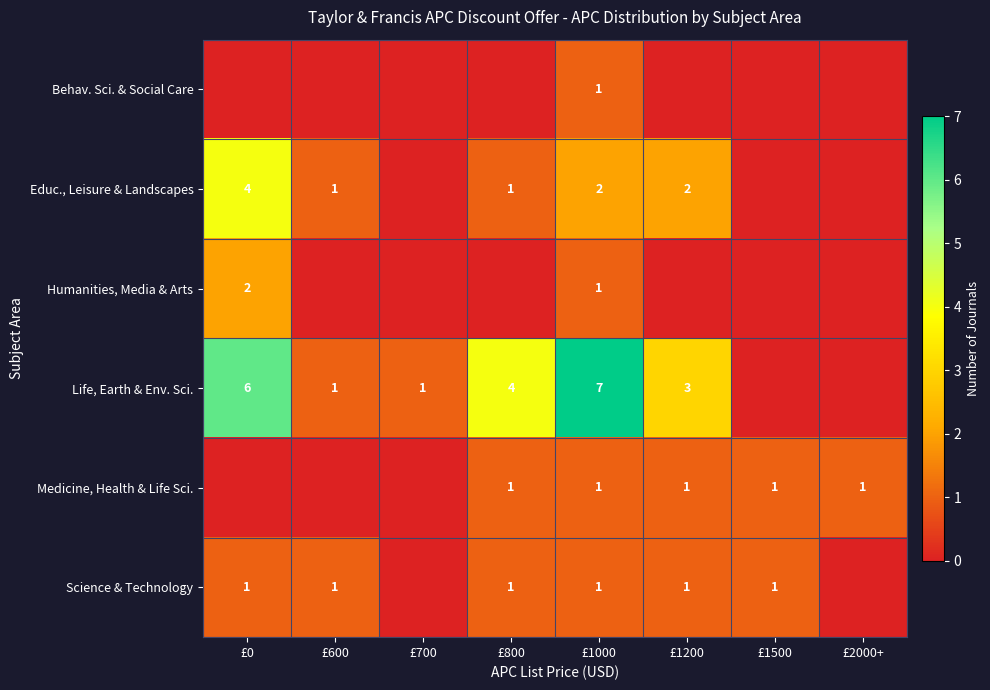

True or false: Medicine, Health & Life Sci. has a value of 1 at £1000.

True